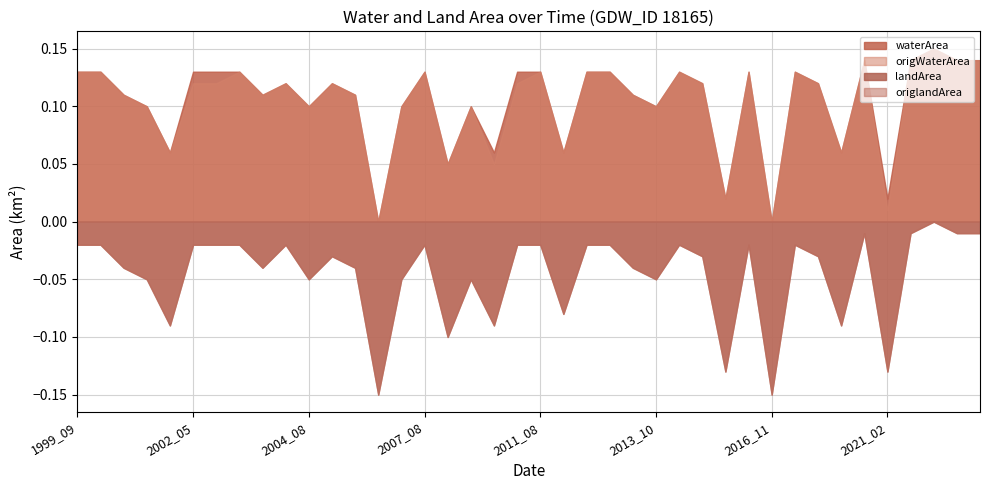

True or false: origlandArea and landArea intersect in this chart.

False